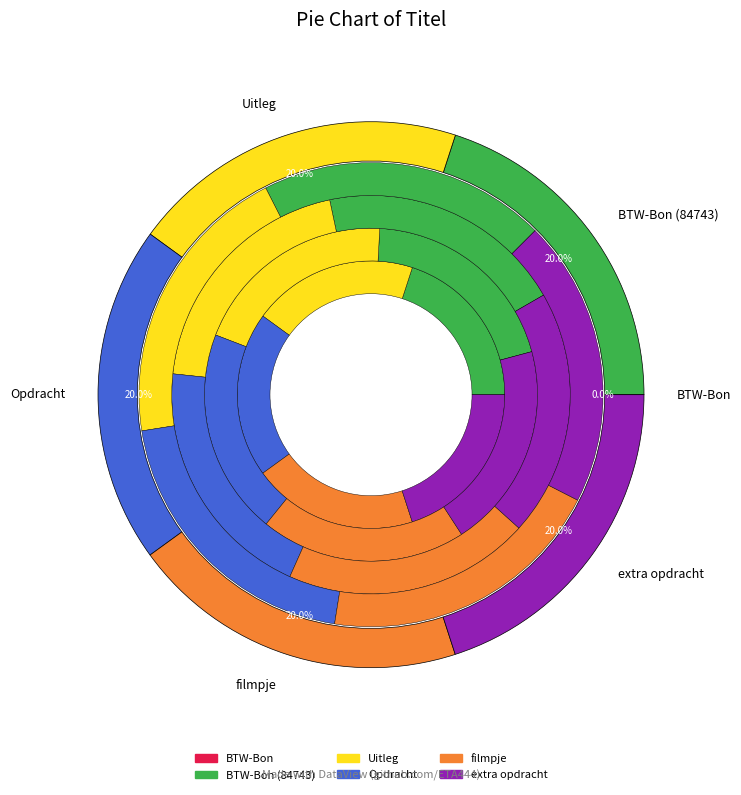

What percentage is the extra opdracht slice, to the nearest percent?

20%